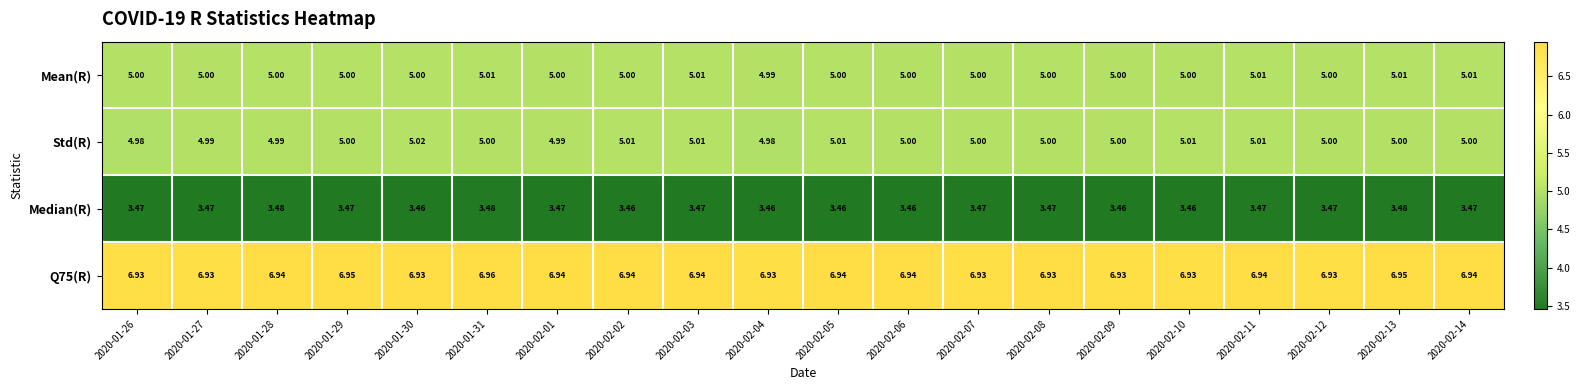

Is the value of Median(R) at 2020-02-10 greater than the value of Mean(R) at 2020-01-27?

No